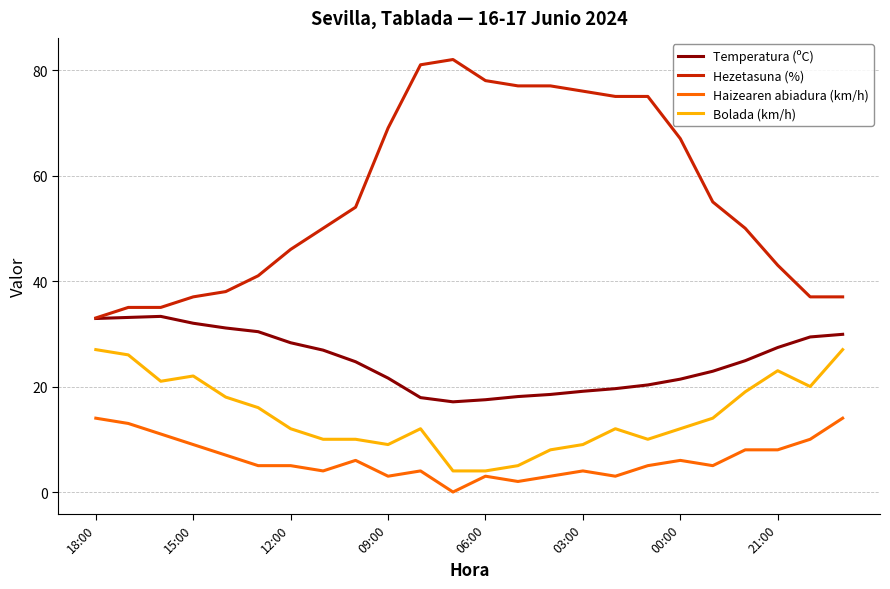

True or false: Bolada (km/h) and Temperatura (ºC) cross at least once.

False